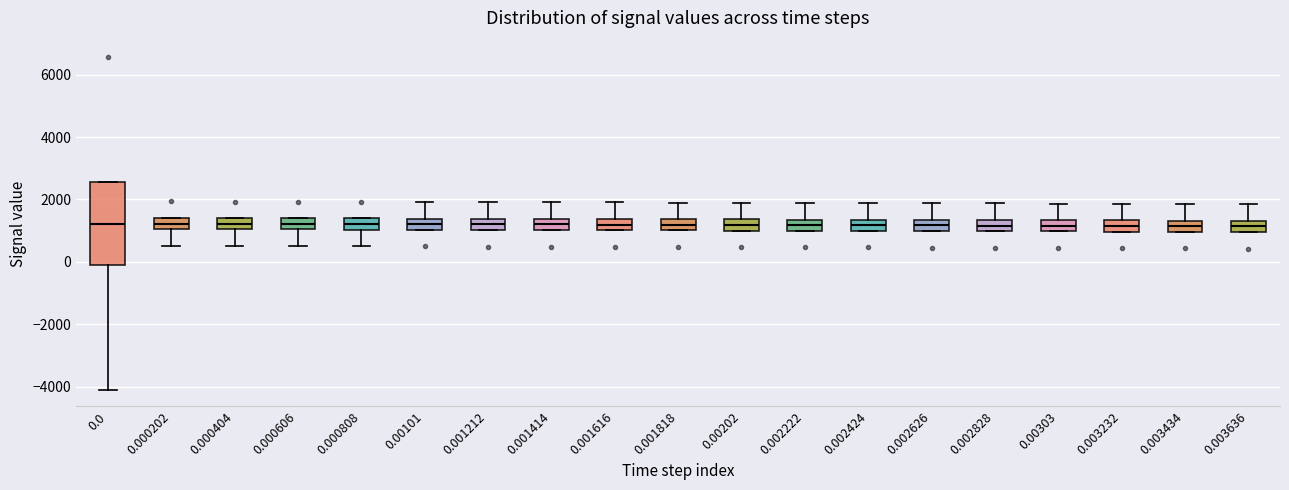

Comparing the boxes themselves (not the whiskers), which one is the tallest?

0.0